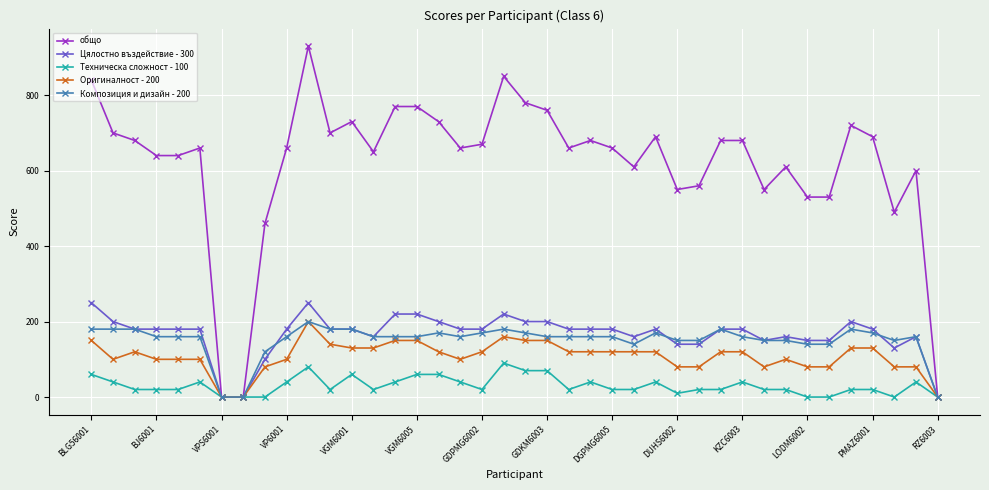

How many values in the Техническа сложност - 100 series are below 20?

8